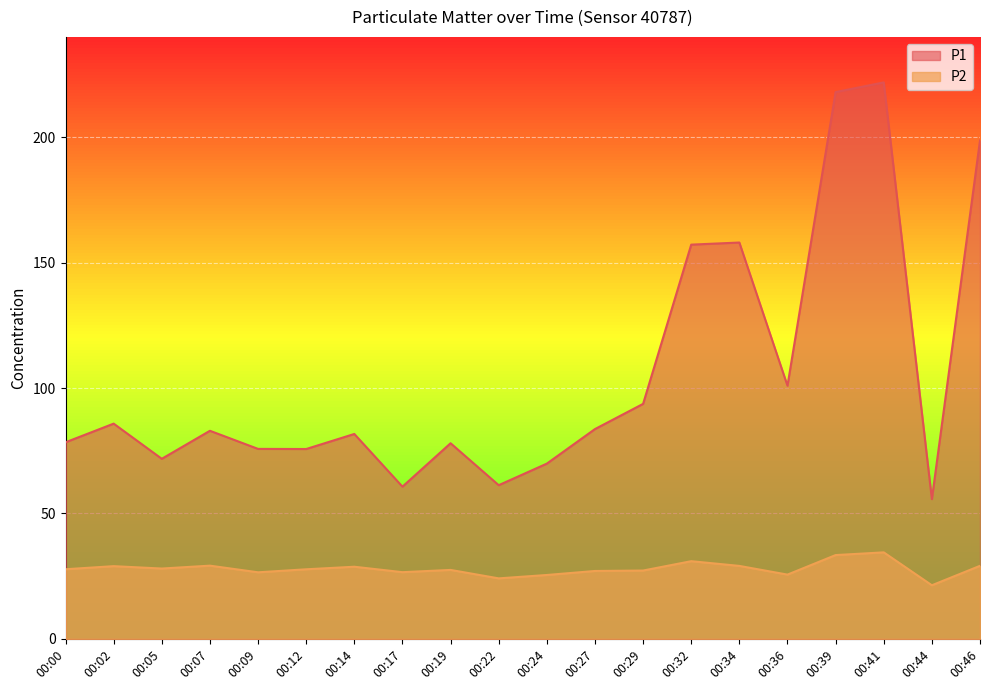

What is the average value of the P2 series?

28.0